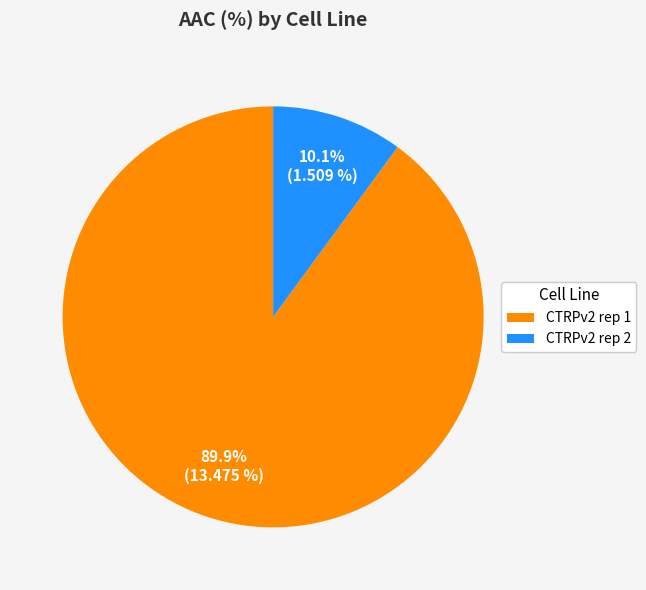

Is it true that CTRPv2 rep 2 is 4% of the pie?

False